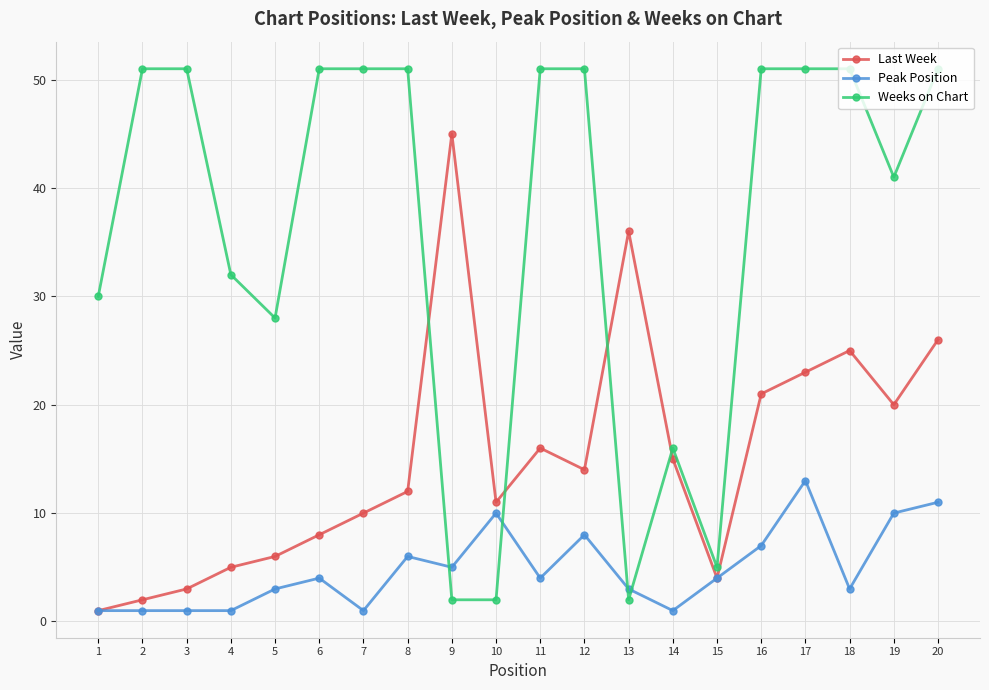

What is the difference between the Peak Position values at 7 and 13?

2